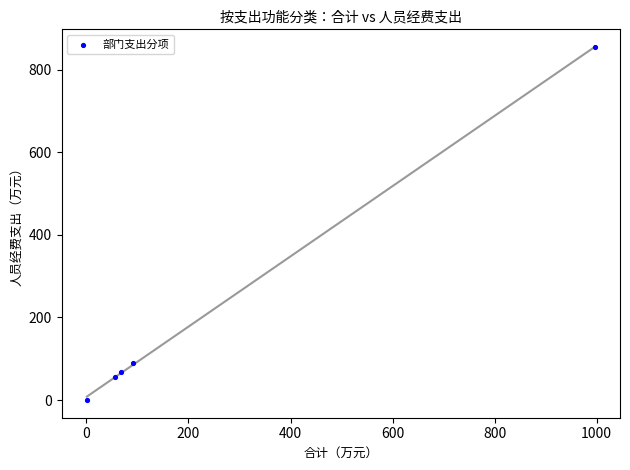

What is the range of X values (max minus min)?

994.9